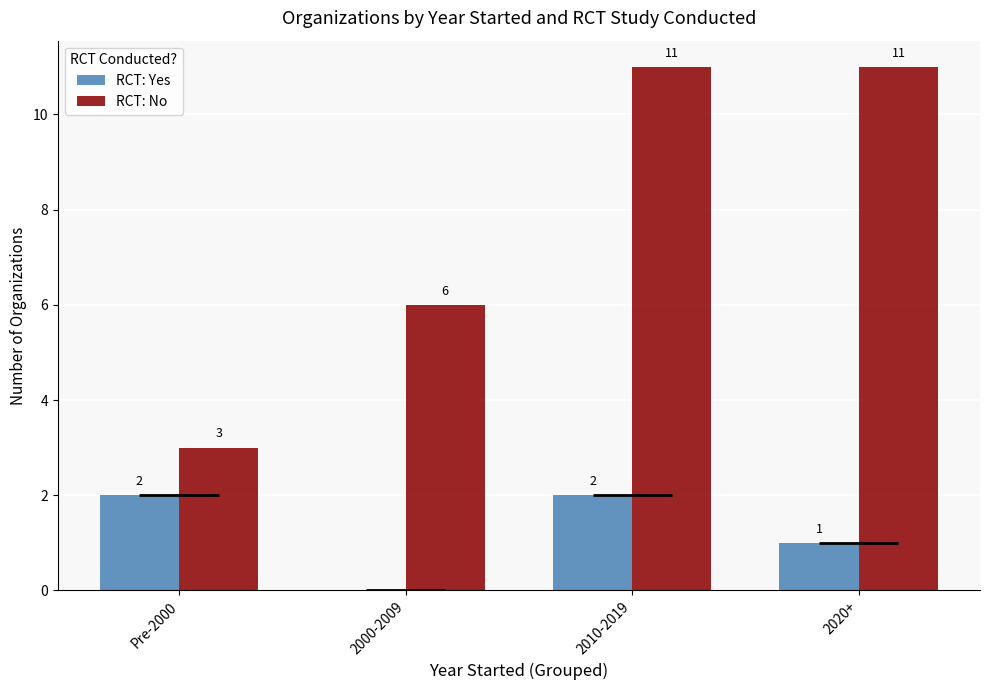

Are the bars grouped side by side (vs. stacked)?

Yes